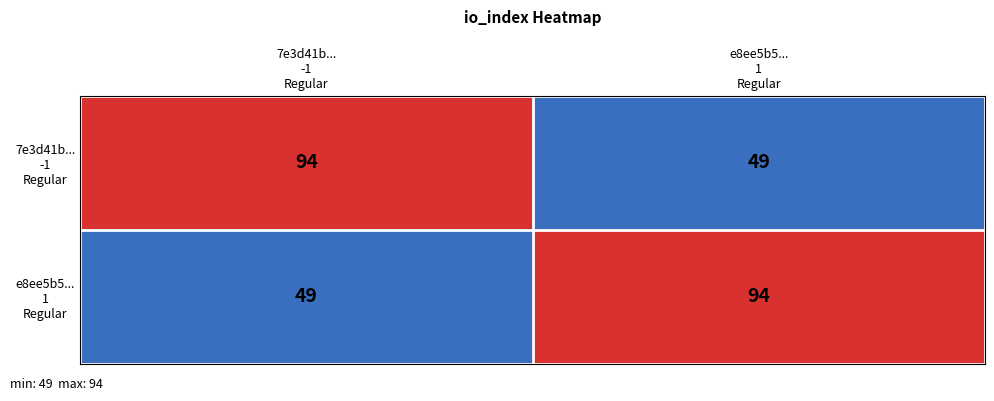

What is the maximum value shown in the chart?

94